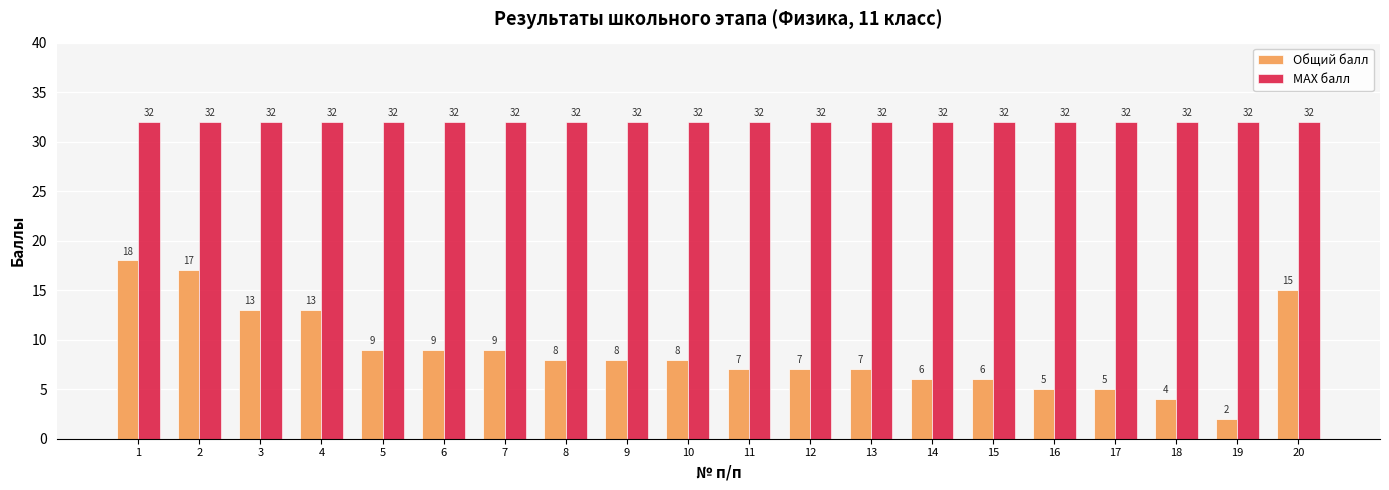

What is the difference between the highest and lowest values at 2?

15